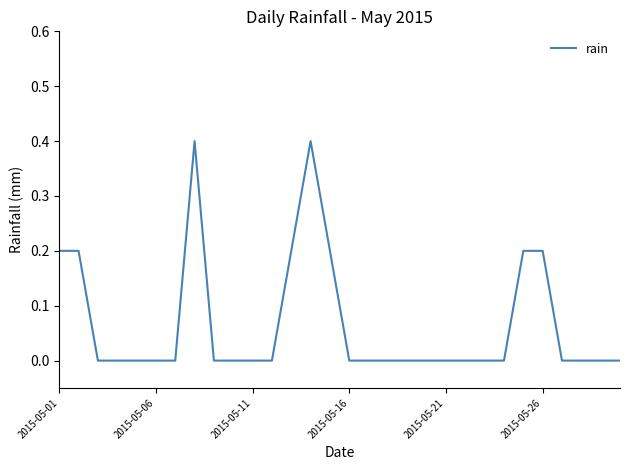

What is the maximum value shown in the chart?

0.4